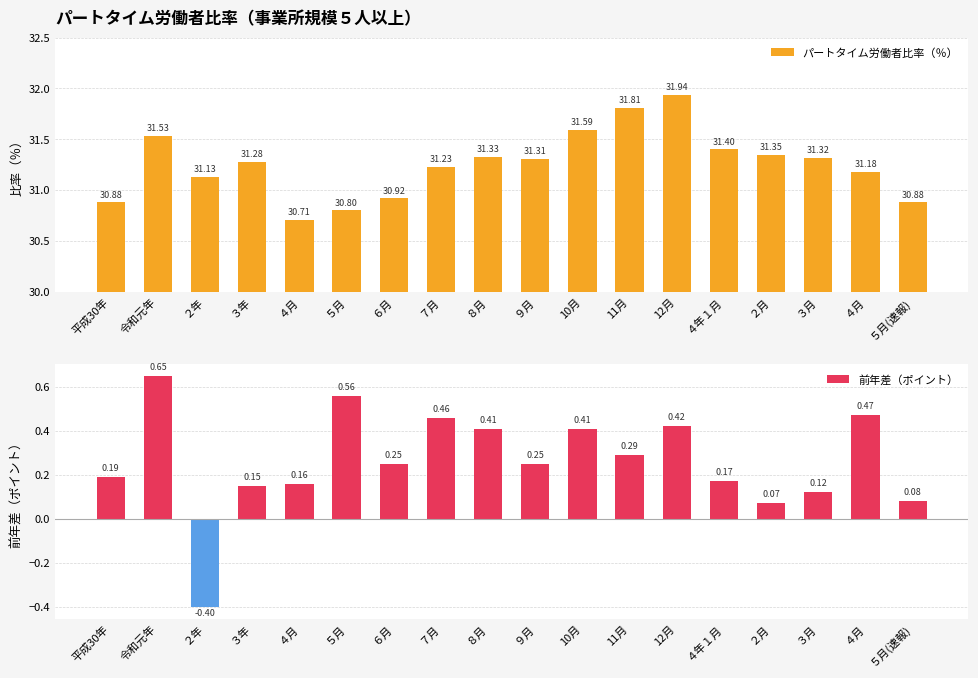

Between 11月 and ７月, which is larger?

11月